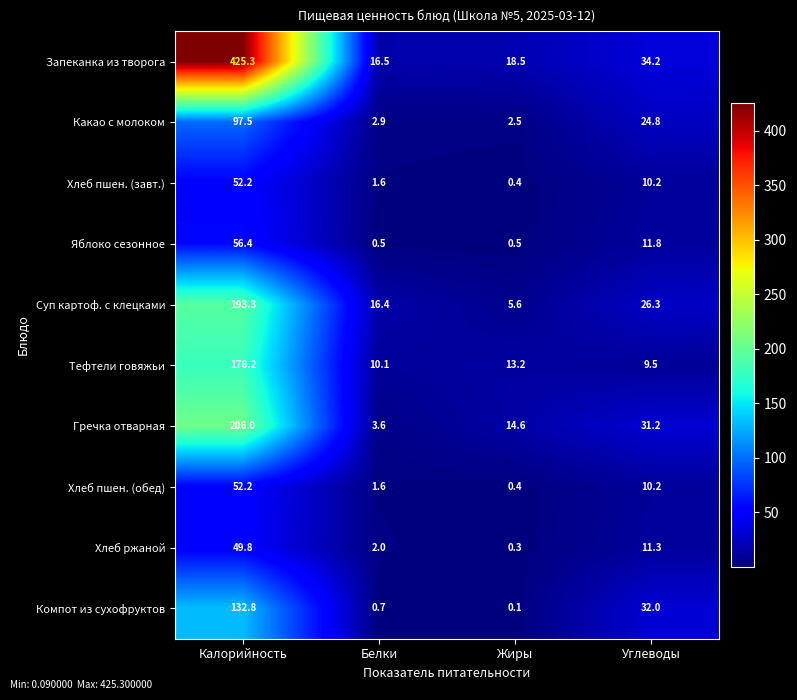

Which category has the lowest value across all series?

Жиры